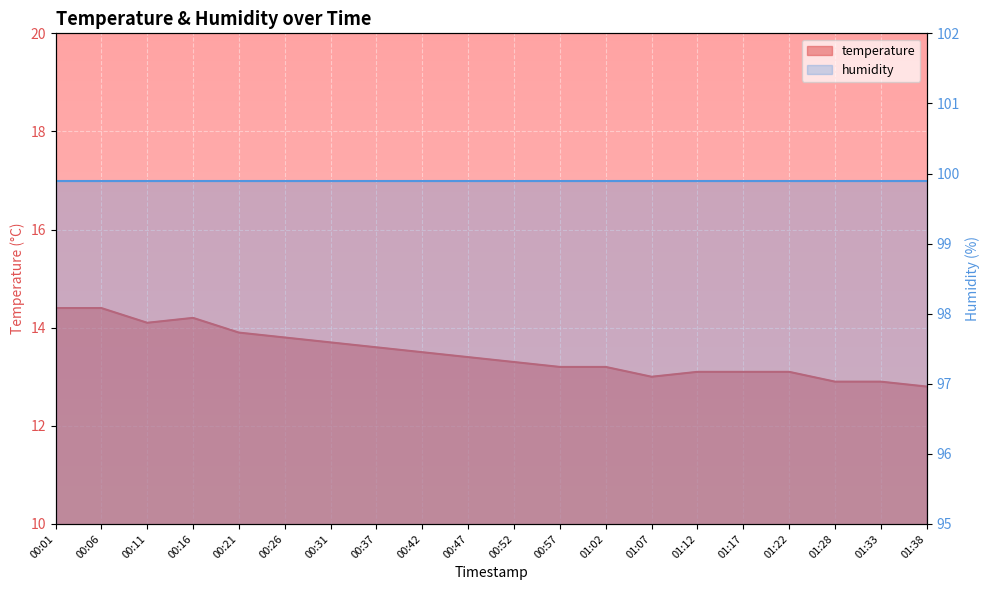

What is the approximate value at 01:38?

12.8